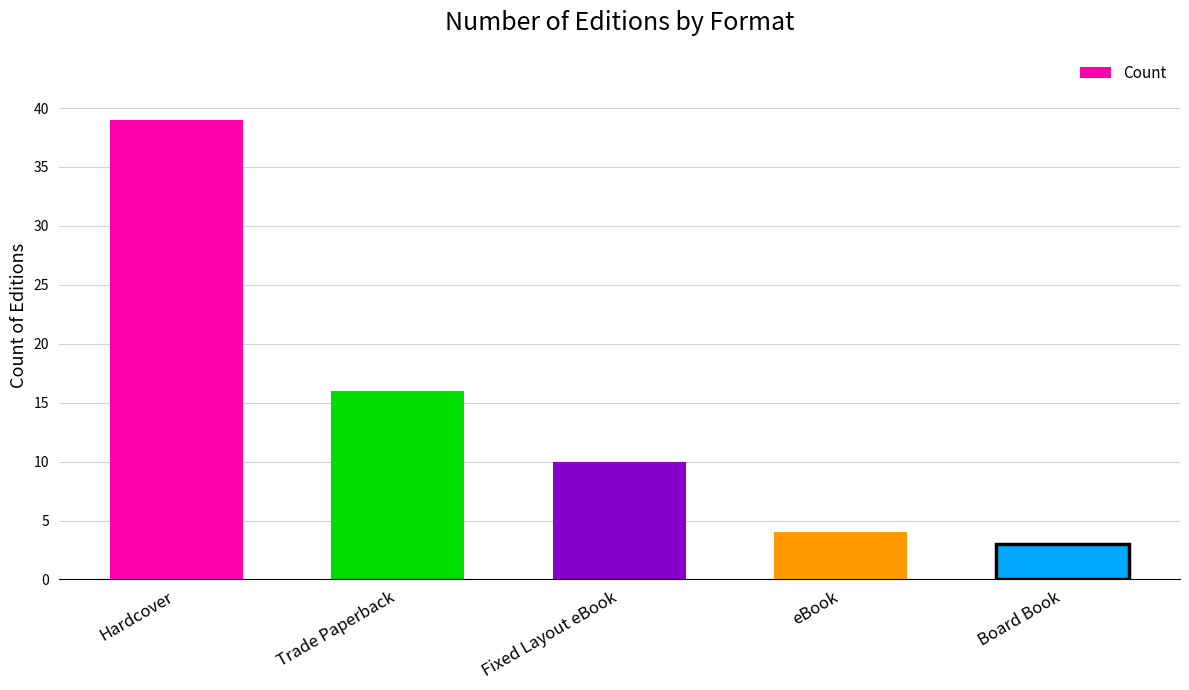

Does the chart contain stacked bars?

No